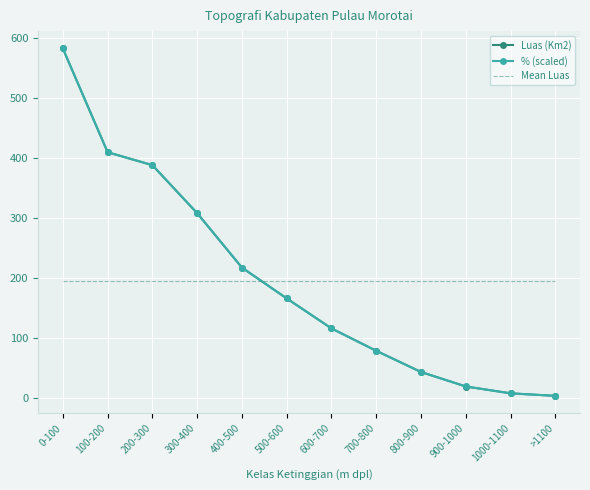

What is the maximum value for % (scaled)?

582.5